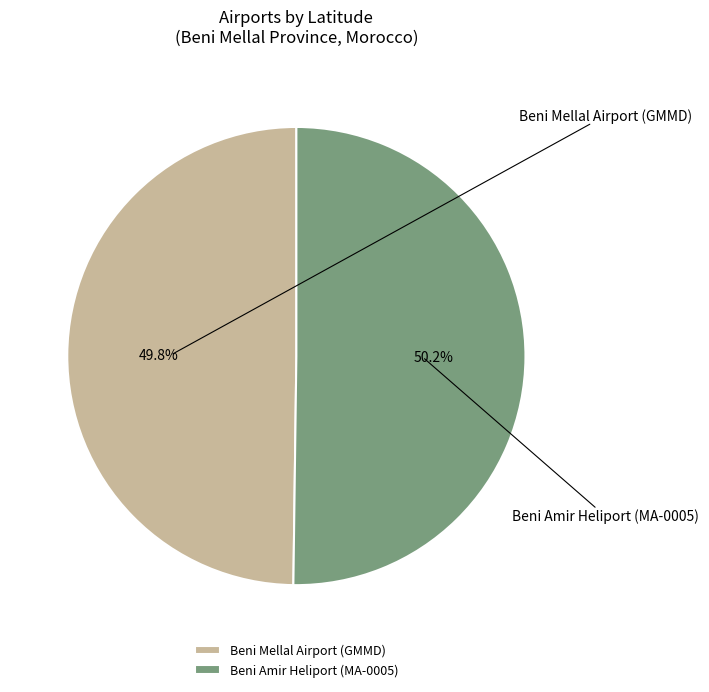

True or false: Beni Mellal Airport (GMMD) accounts for 50% of the total.

True